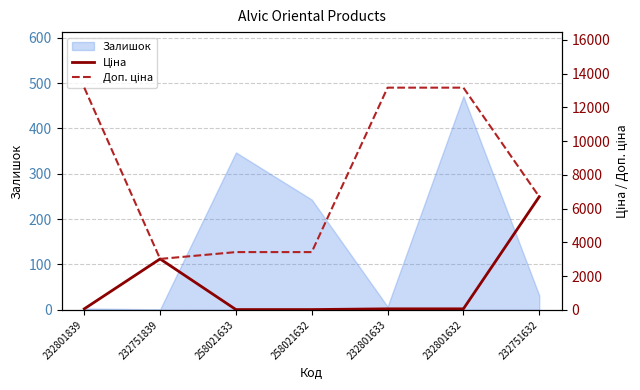

Reading right to left, what are all the values shown in this chart?

Ціна: 6705.7	58.5	58.5	15.2	15.2	3017.6	58.5
Доп. ціна: 6705.7	13171.5	13171.5	3423.0	3423.0	3018.0	13171.5